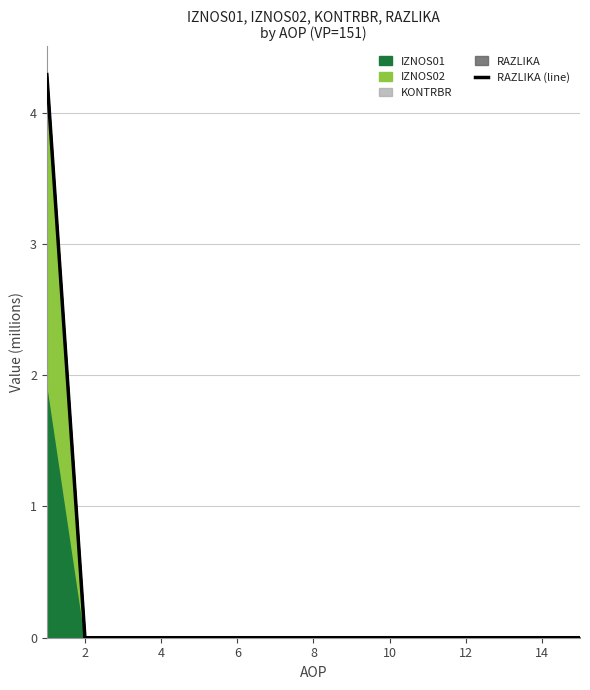

Reading left to right, what are all the values shown in this chart?

4.3	0.0	0.0	0.0	0.0	0.0	0.0	0.0	0.0	0.0	0.0	0.0	0.0	0.0	0.0